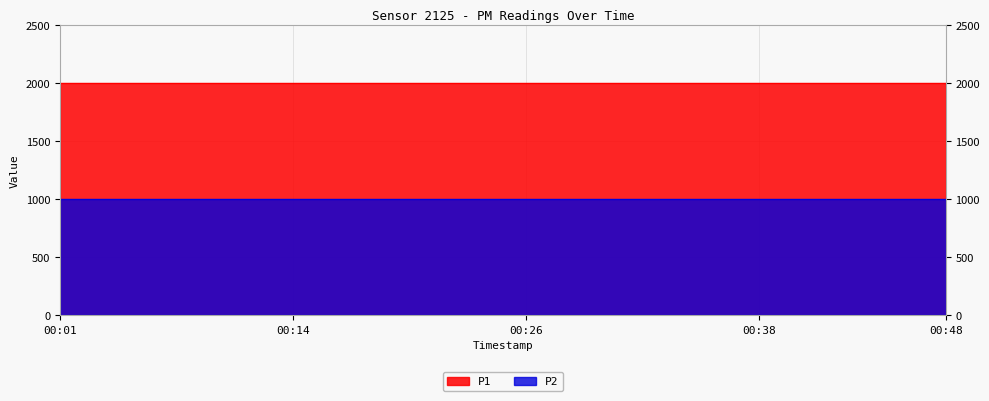

Does the chart display data point markers on the line(s)?

No